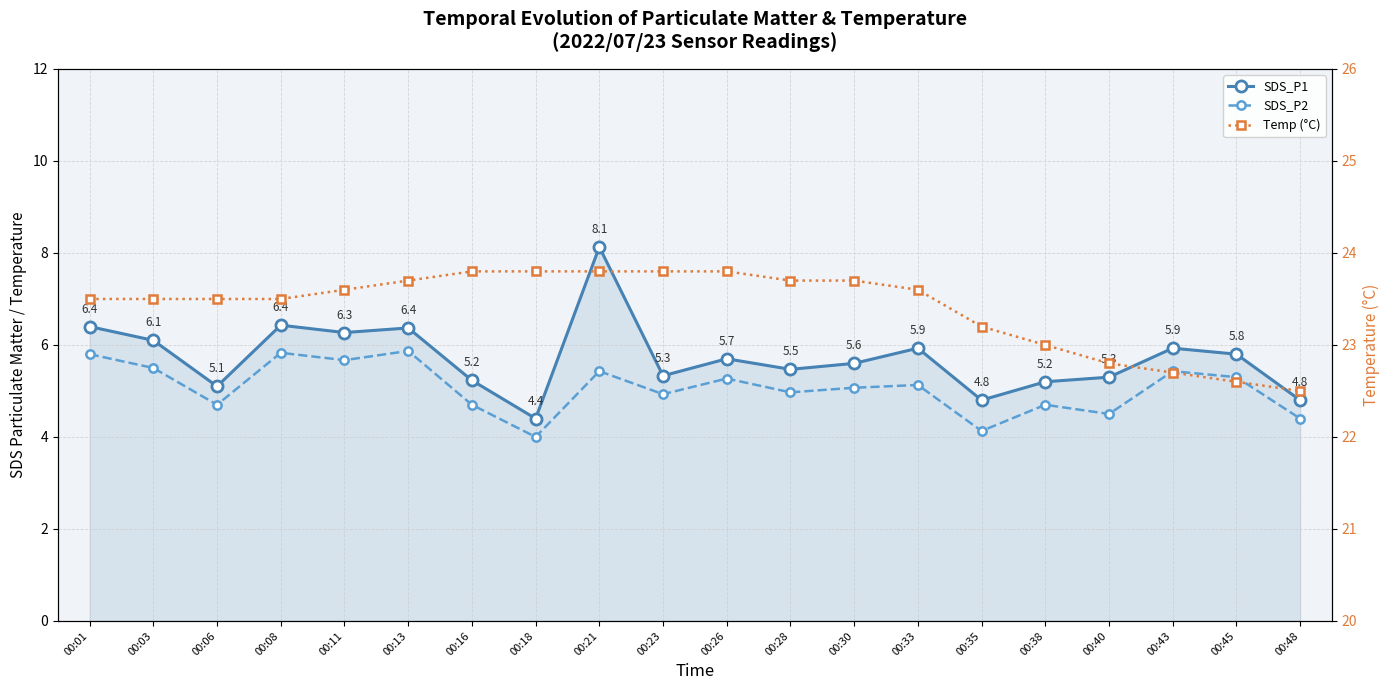

List the labels in order of SDS_P2 value, largest first.

00:13, 00:08, 00:01, 00:11, 00:03, 00:21, 00:43, 00:45, 00:26, 00:33, 00:30, 00:28, 00:23, 00:06, 00:16, 00:38, 00:40, 00:48, 00:35, 00:18